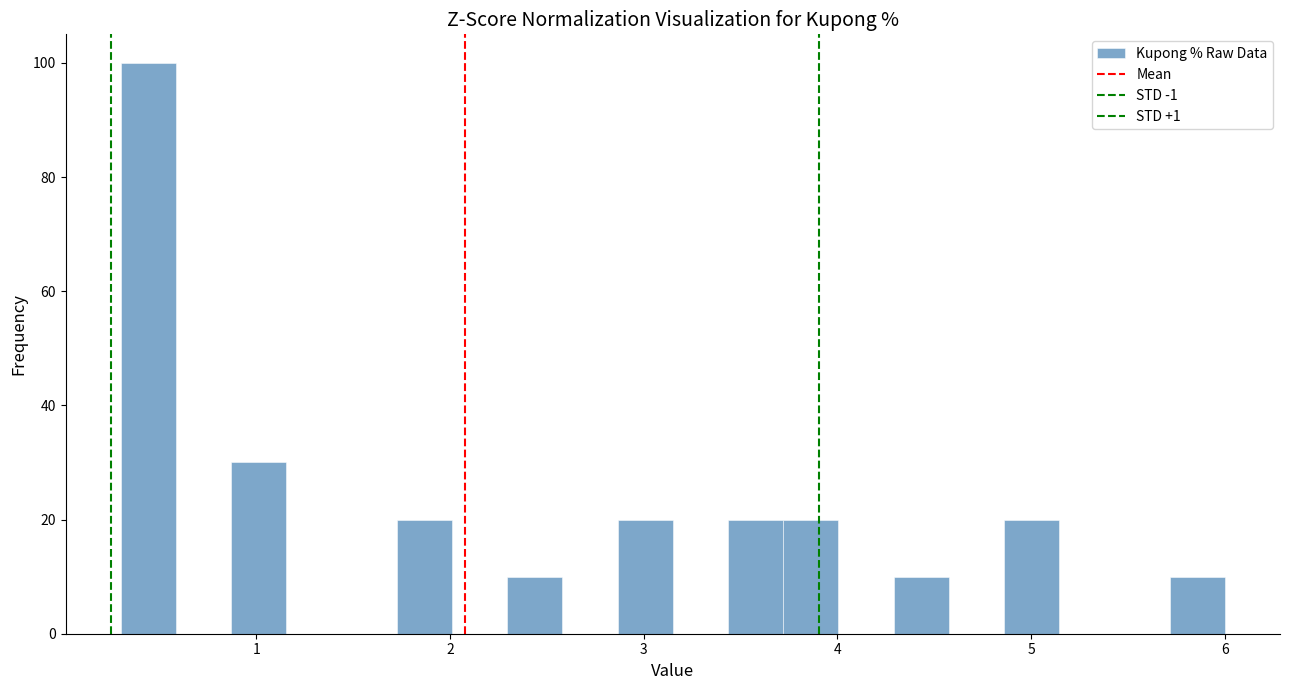

Read against the x-axis, roughly where is the centre of the tallest bar?

0.4